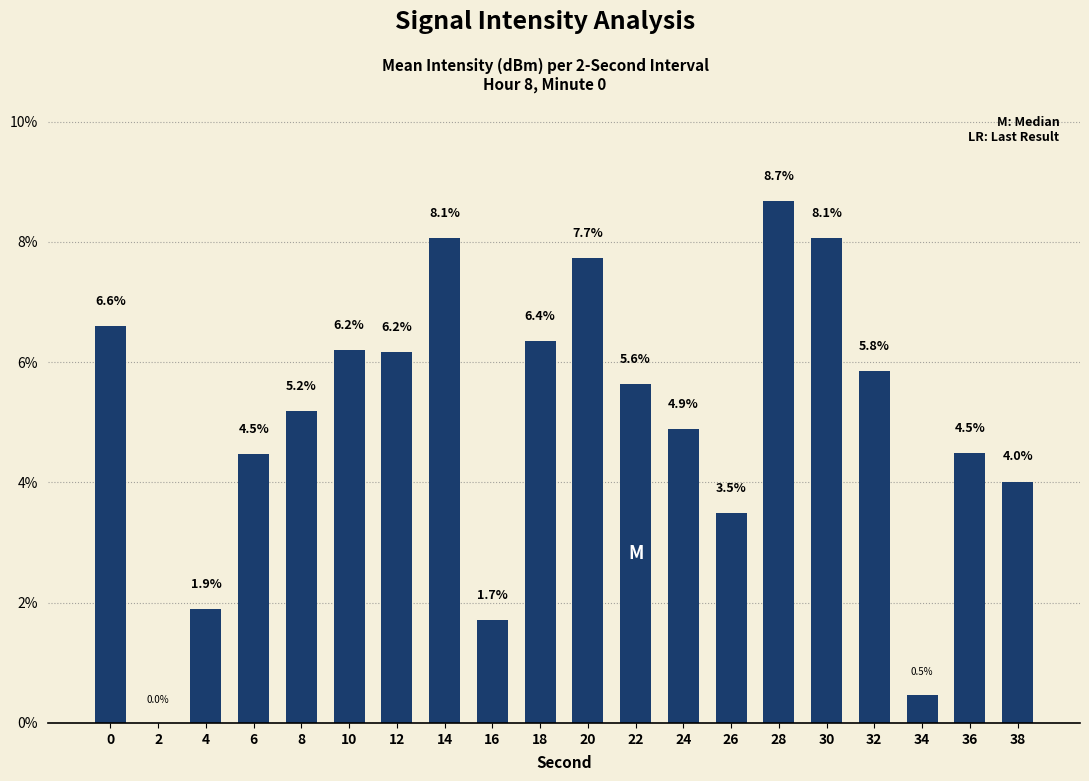

Which has a higher value, 28 or 4?

28